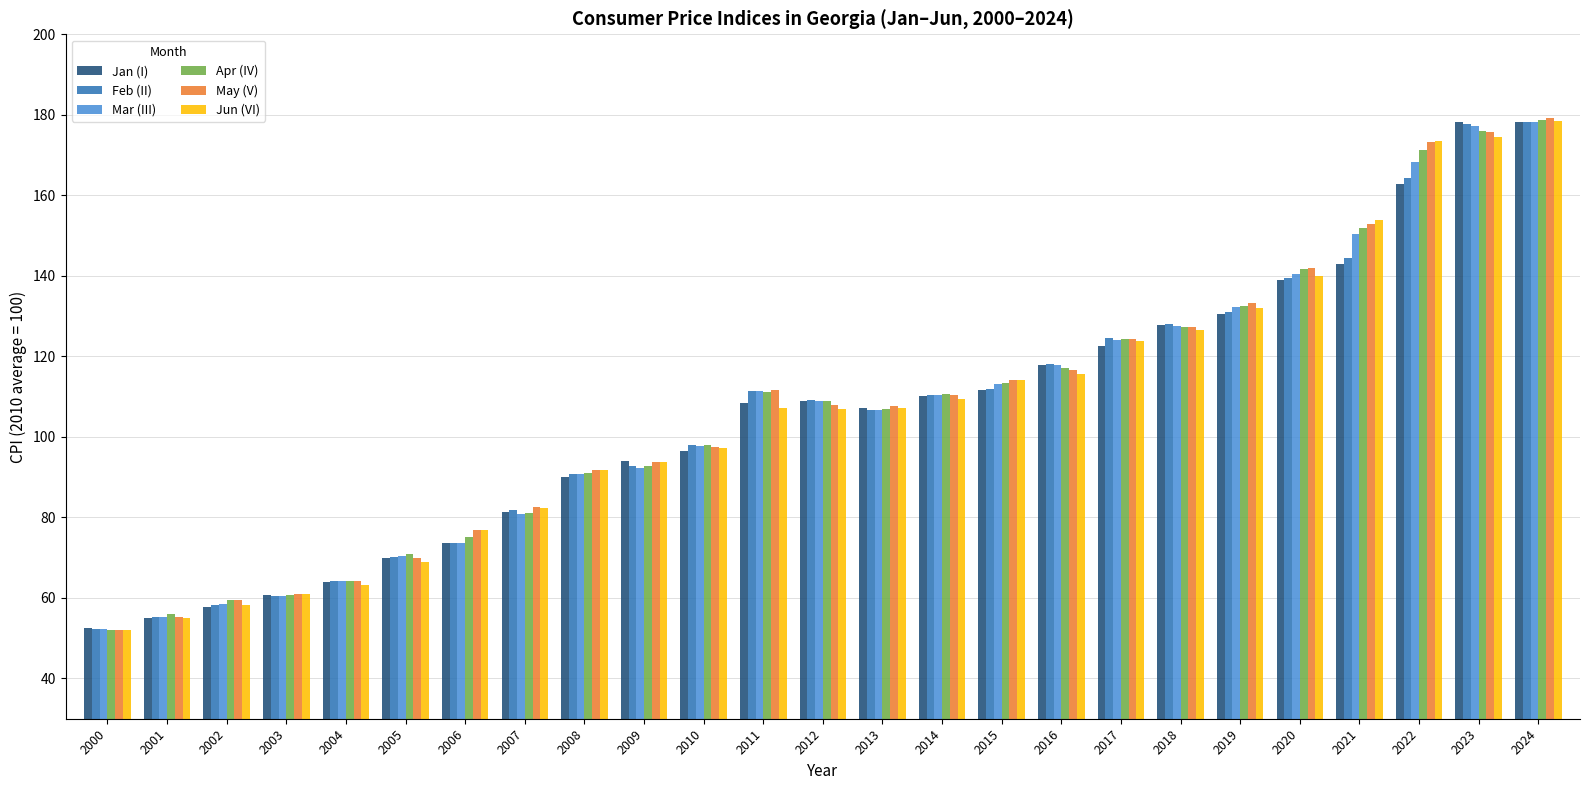

What is the total value across all series at 2009?

559.4